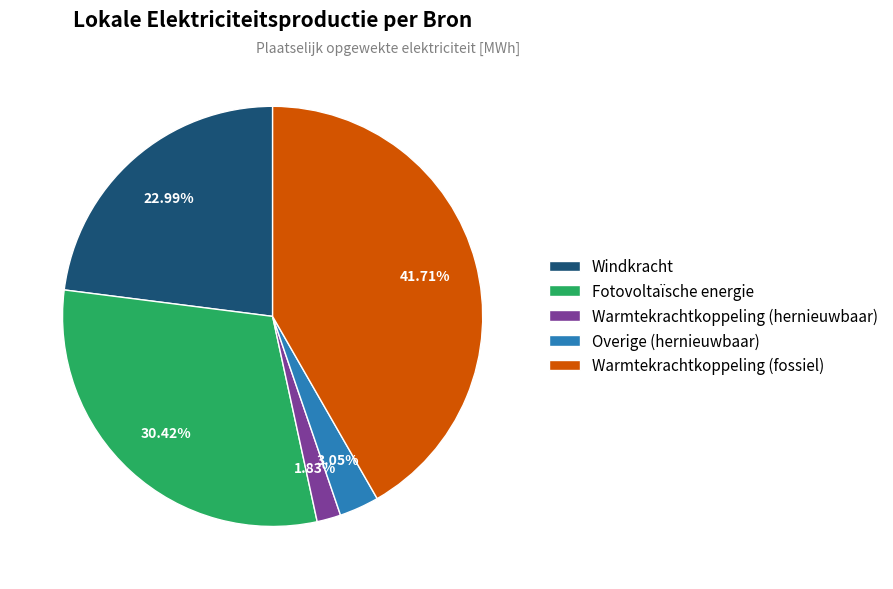

Does any single category account for the majority?

No